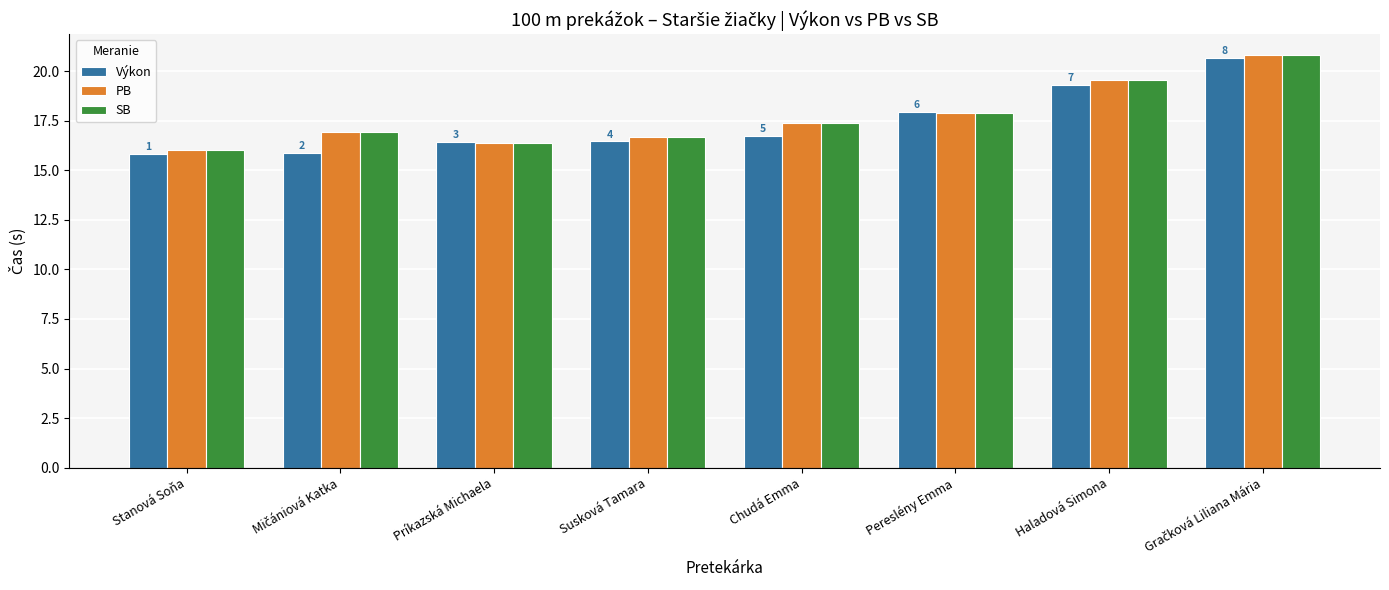

What is the total value across all series at Stanová Soňa?

47.9